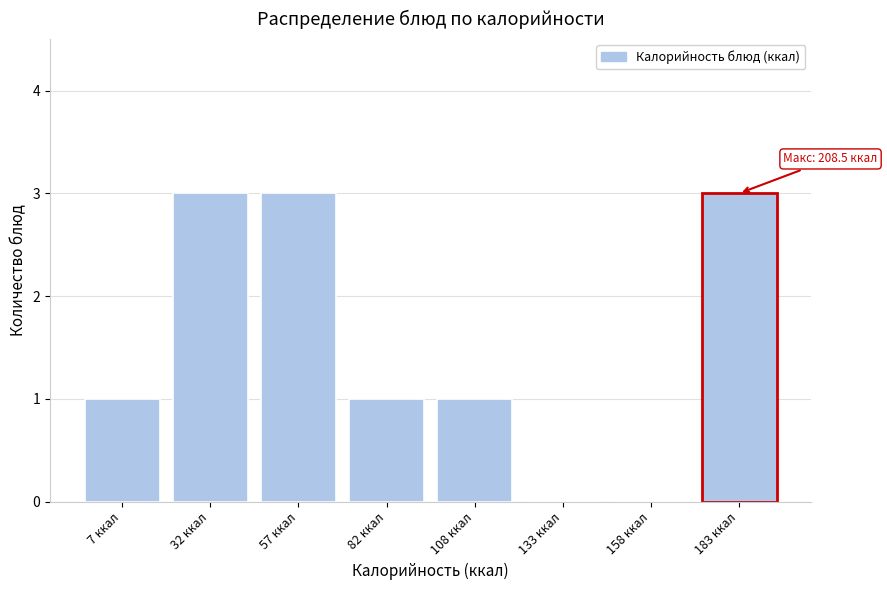

Reading left to right, transcribe all the data shown in this chart.

7 ккал=1	32 ккал=3	57 ккал=3	82 ккал=1	108 ккал=1	133 ккал=0	158 ккал=0	183 ккал=3